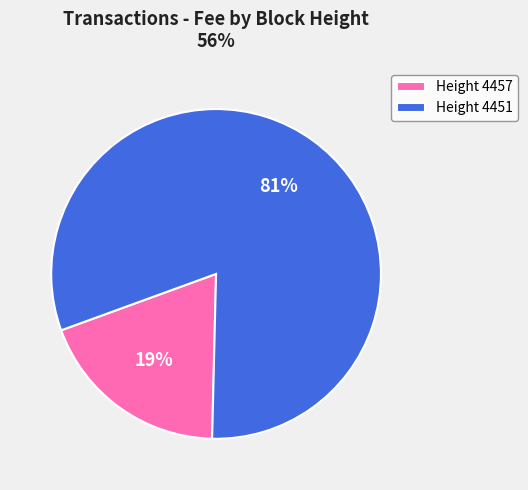

Do Height 4457 and Height 4451 together represent more than half of the pie?

Yes